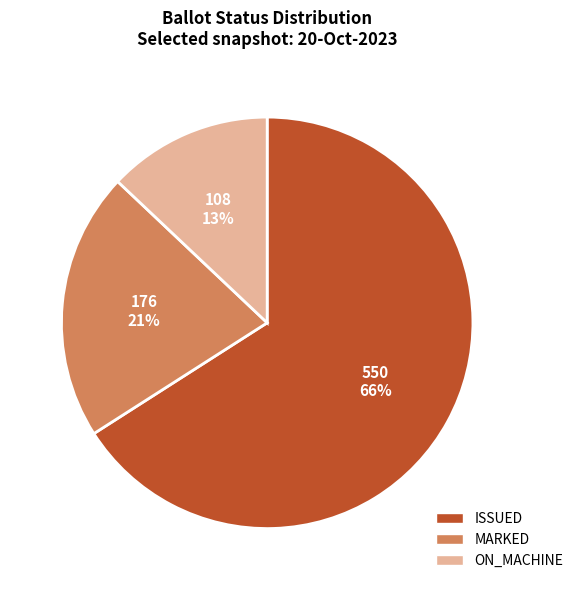

To the nearest percent, what portion does ISSUED represent?

66%